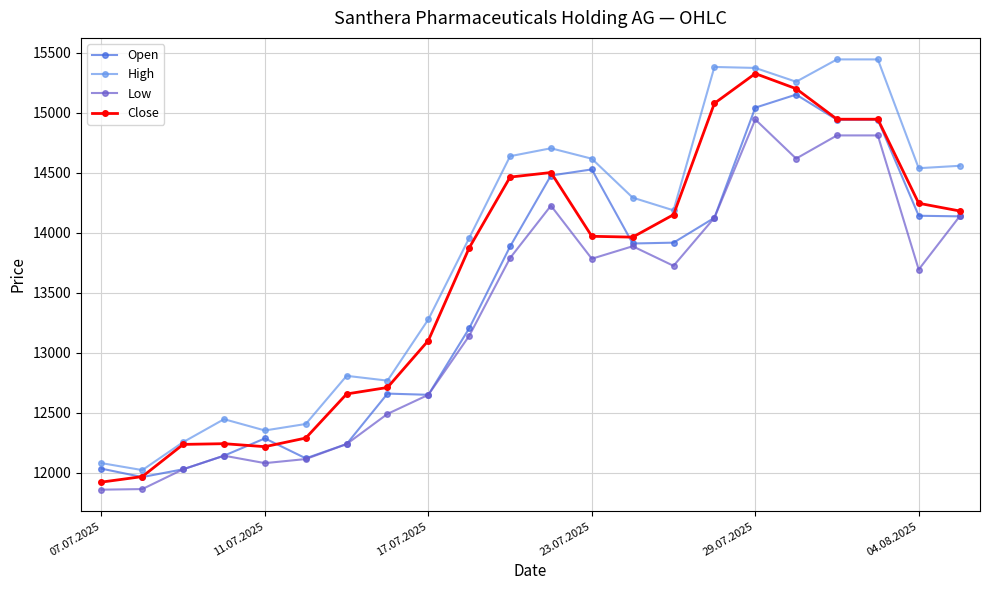

What is the value of the Low point at the 5th from the left?

12081